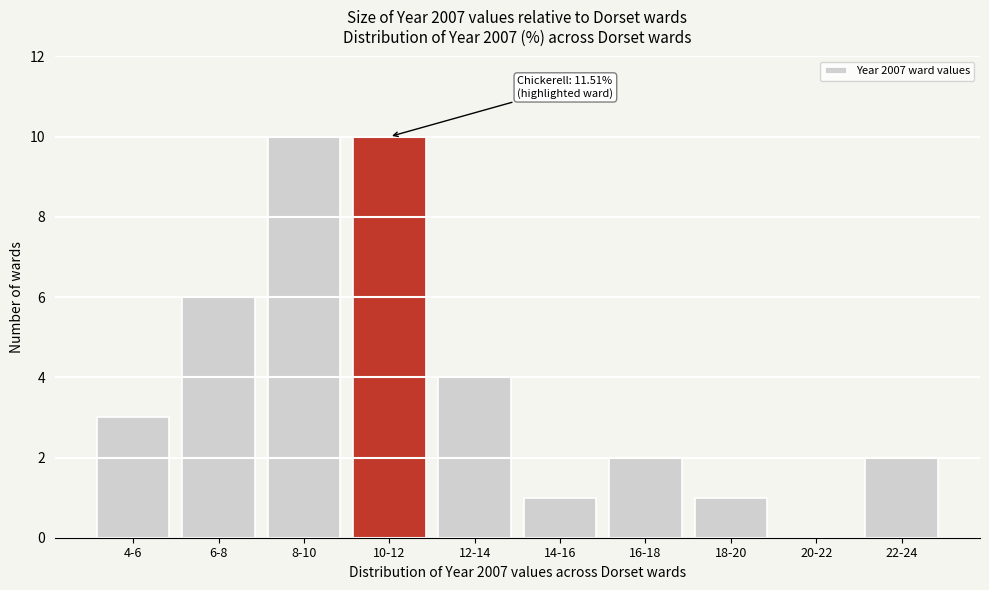

Reading right to left, transcribe all the data shown in this chart.

22-24=2	20-22=0	18-20=1	16-18=2	14-16=1	12-14=4	10-12=10	8-10=10	6-8=6	4-6=3